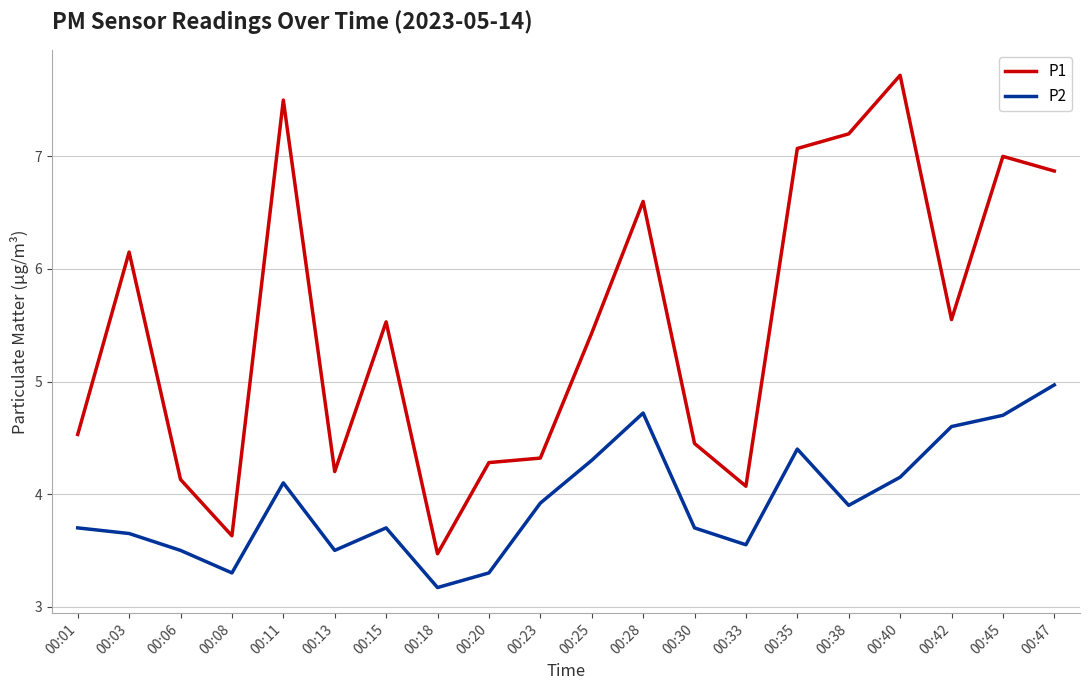

True or false: P1 and P2 cross at least once.

False